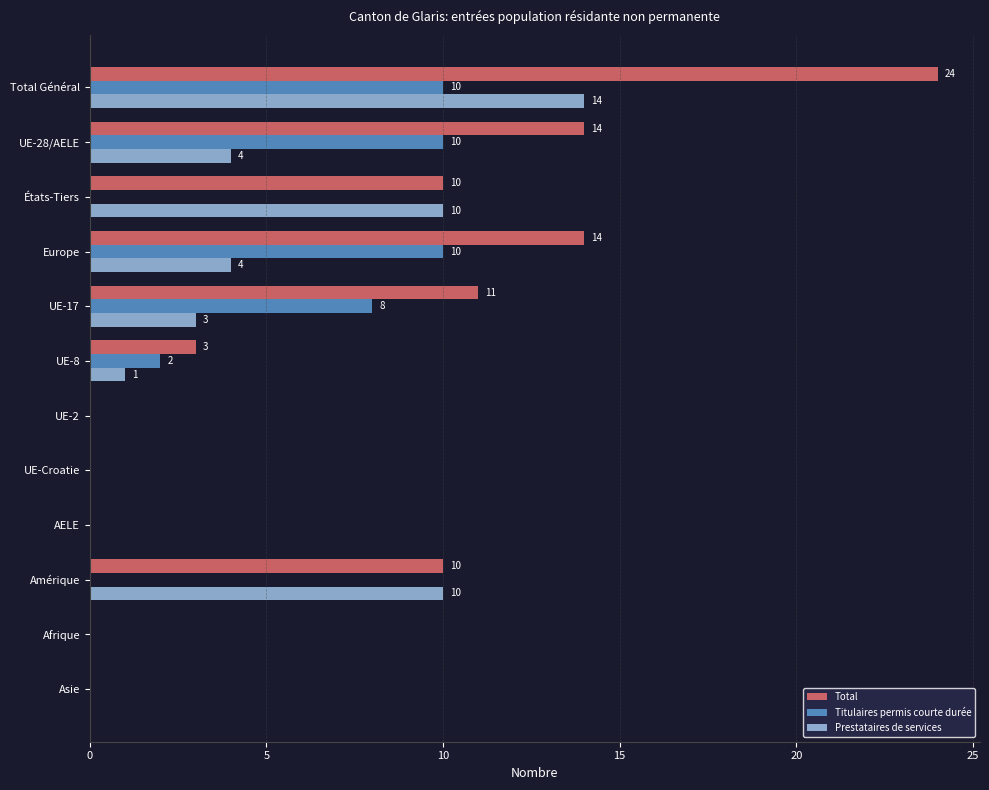

Which series has the largest range (max minus min)?

Total